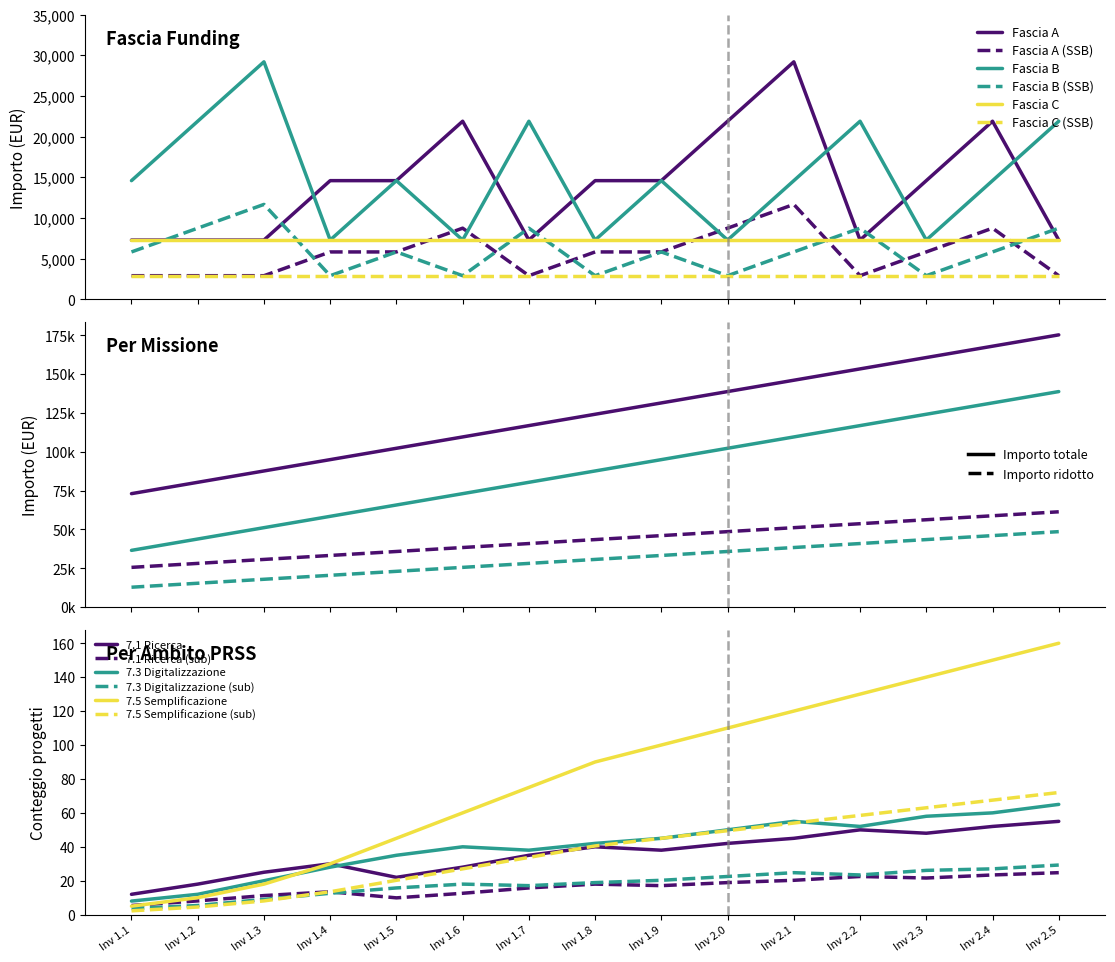

What is the sum of all Fascia B values?

226331